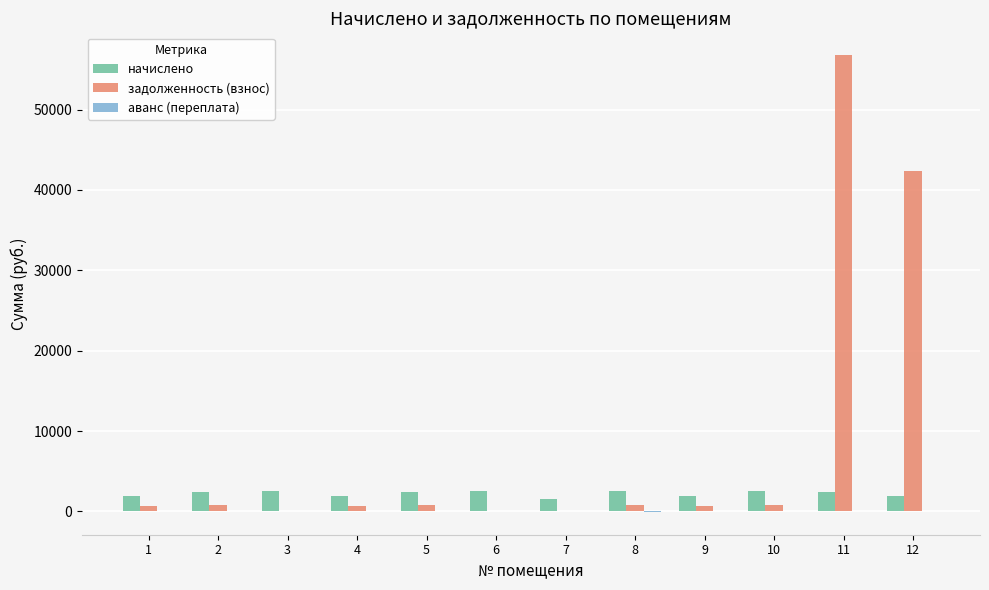

What is the highest value of the начислено series?

2514.9